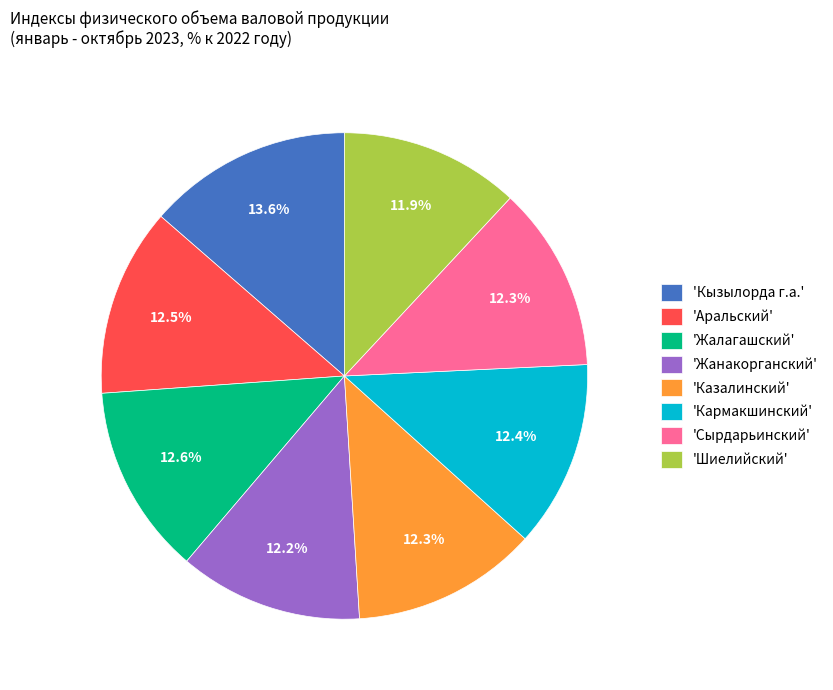

What is the largest slice in the pie chart?

'Кызылорда г.а.'